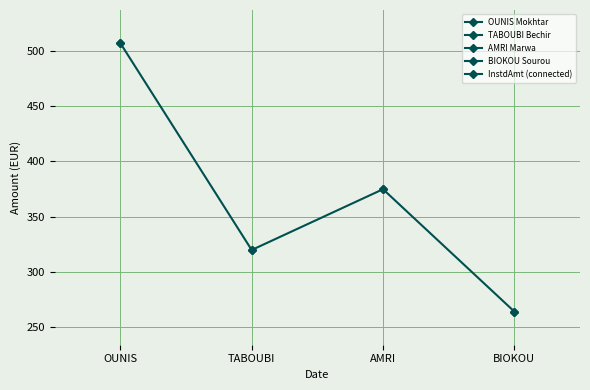

What is the label of the 1st point from the right?

BIOKOU